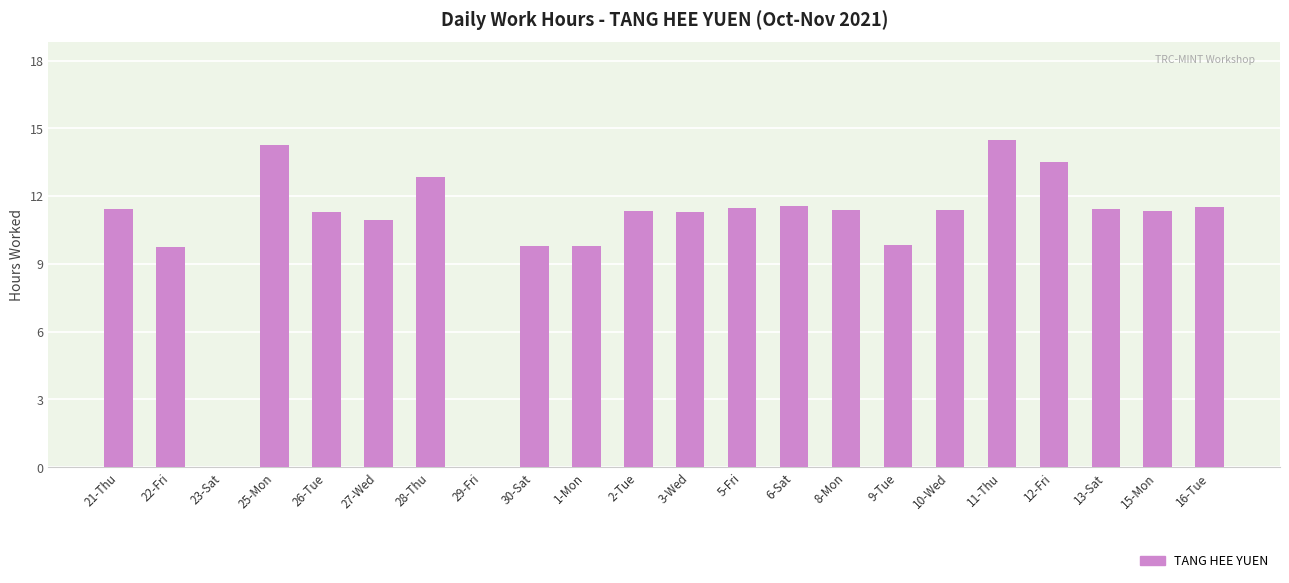

Which category has the highest value across all series?

11-Thu